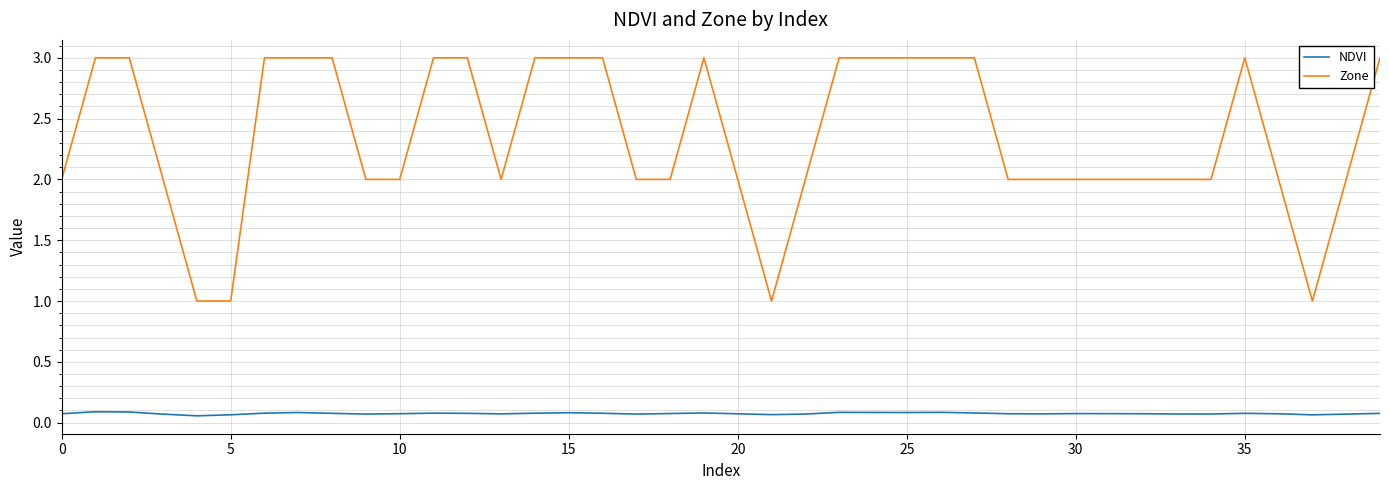

Which series has the largest range (max minus min)?

Zone